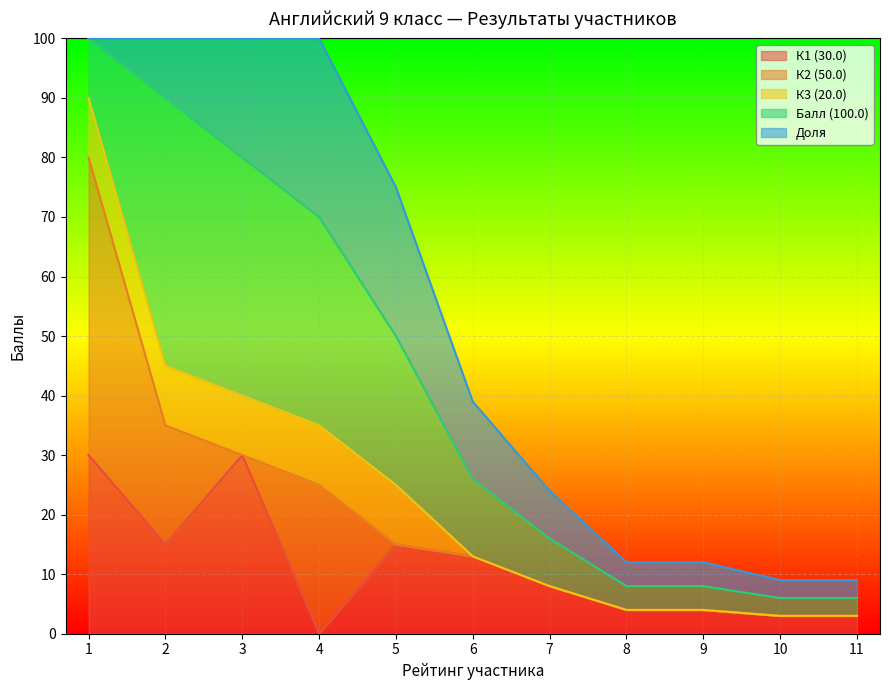

Where does the Балл (100.0) series first go above 13?

1